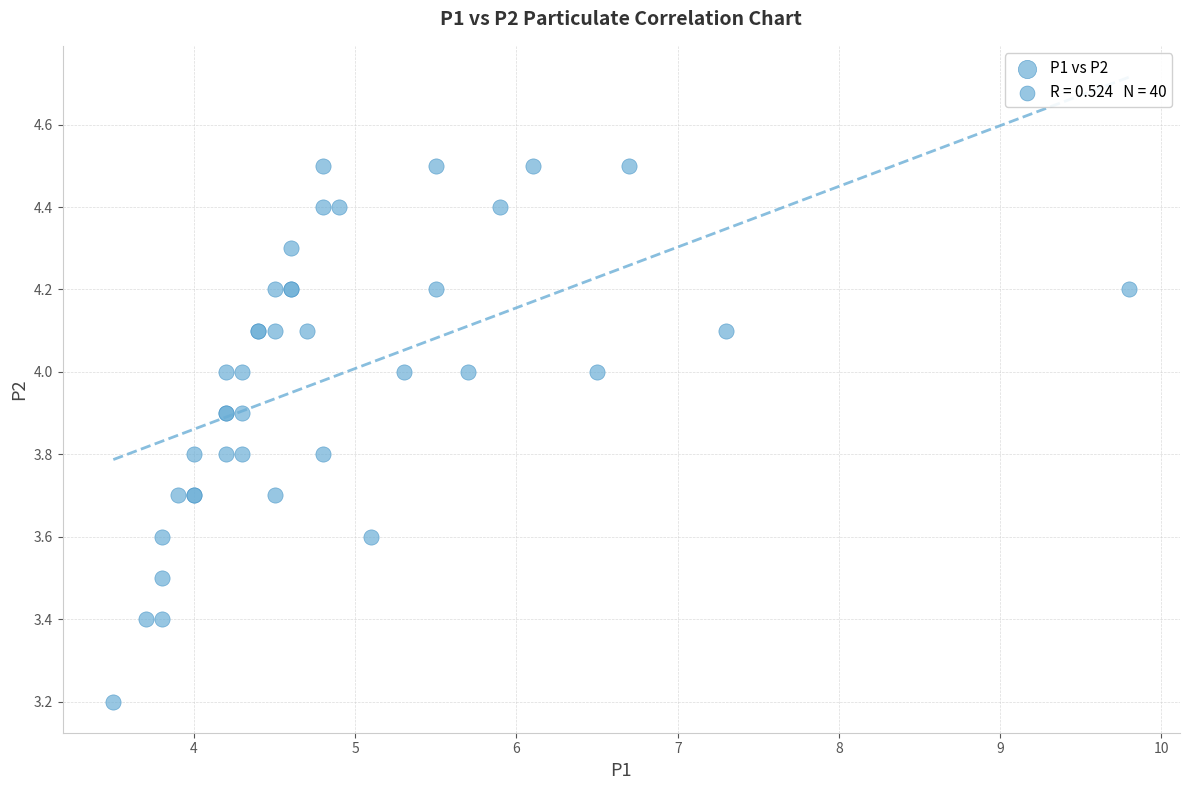

What Y value in the scatter plot is closest to 3?

3.2